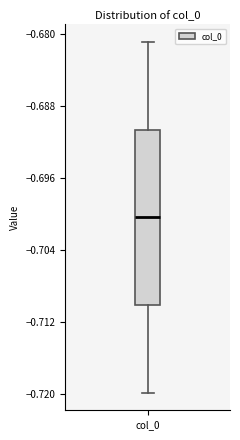

Transcribe this box plot: give where the median line is, the range the box spans, and where the two whiskers end, as read against the y-axis. The values are not printed on the chart, so give them approximately, as read against the axis.

median -0.700, box -0.710 to -0.691, whiskers -0.720 to -0.681